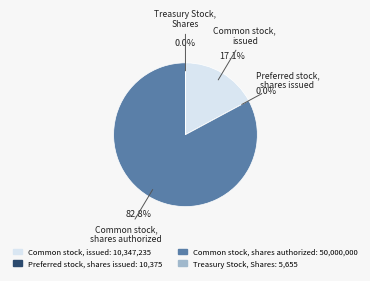

What is the largest slice in the pie chart?

Common stock, shares authorized